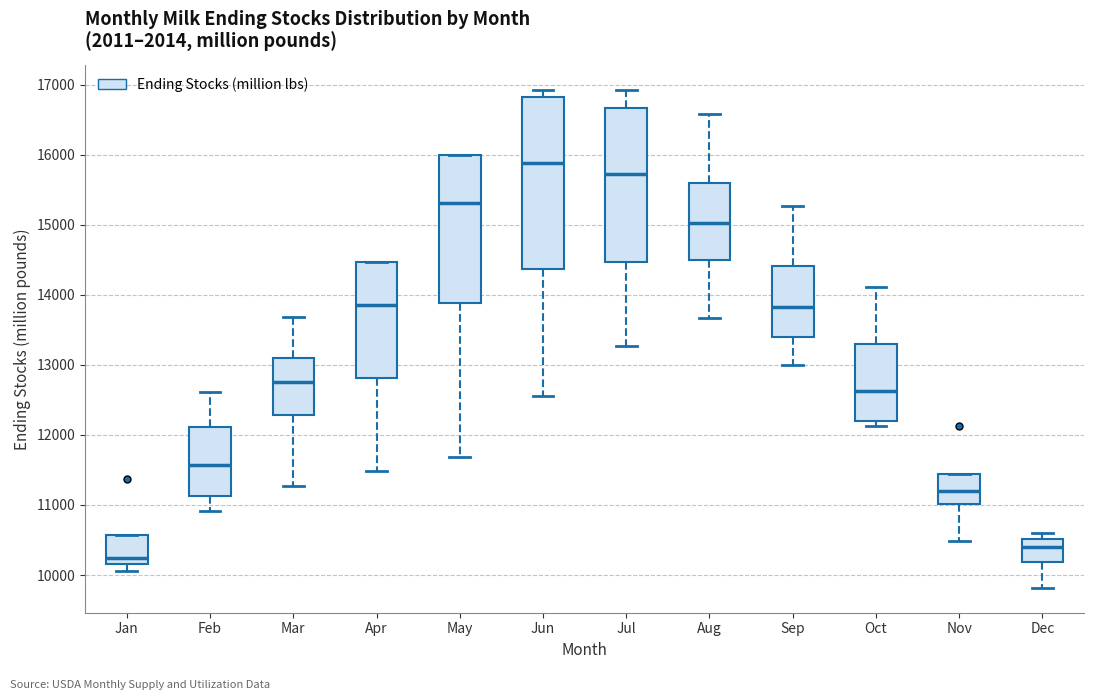

Where does the upper whisker of the box for Jul end on the y-axis? The values are not printed on the chart, so give them approximately, as read against the axis.

16900